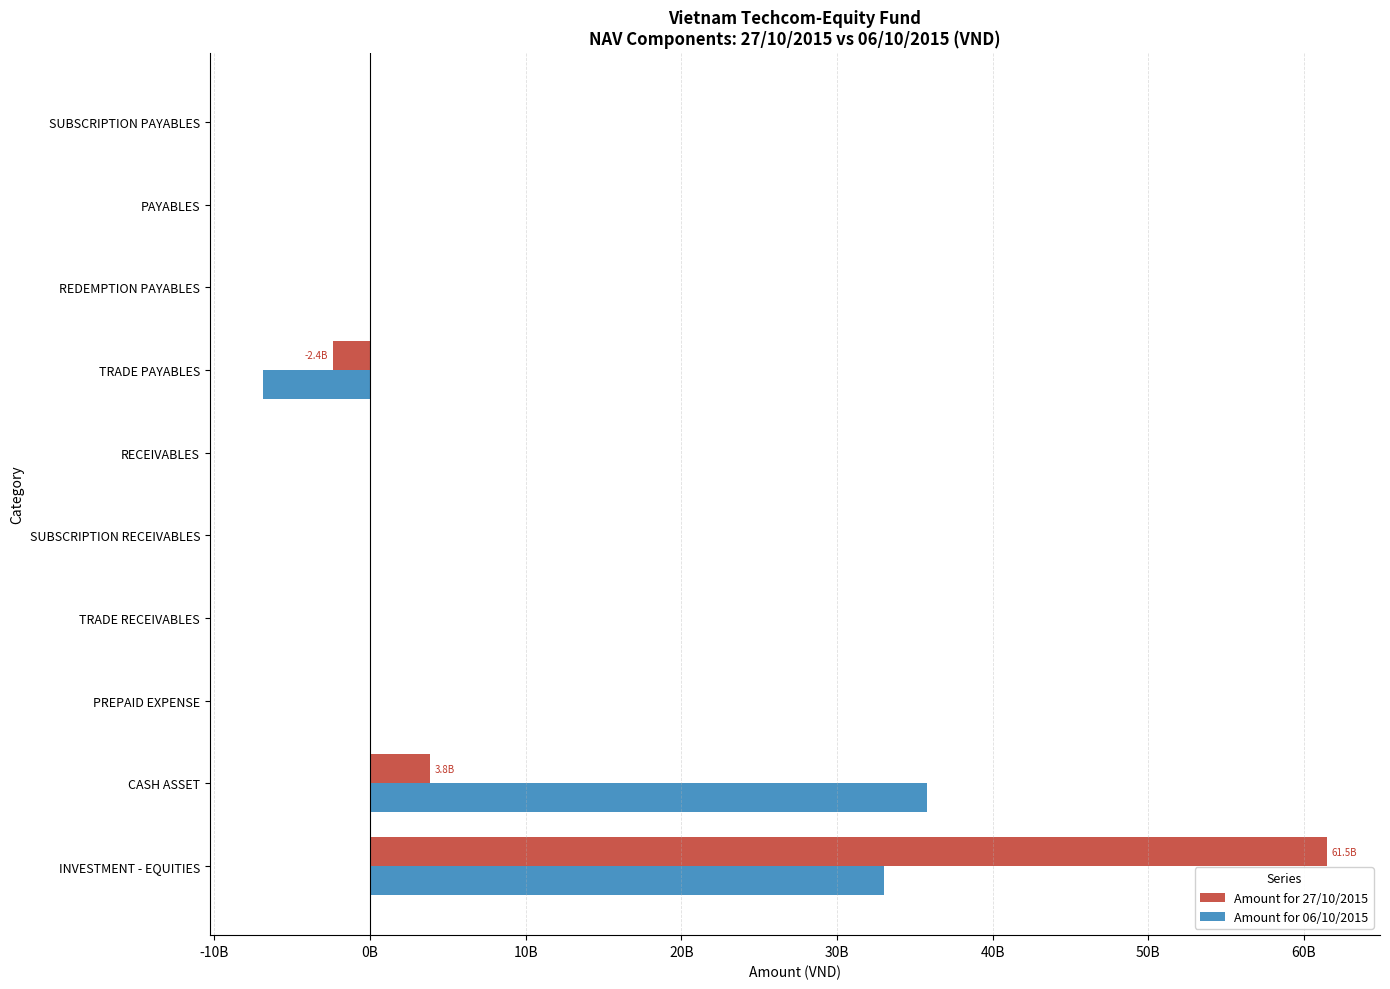

What are all the series names shown in the legend?

Amount for 27/10/2015, Amount for 06/10/2015